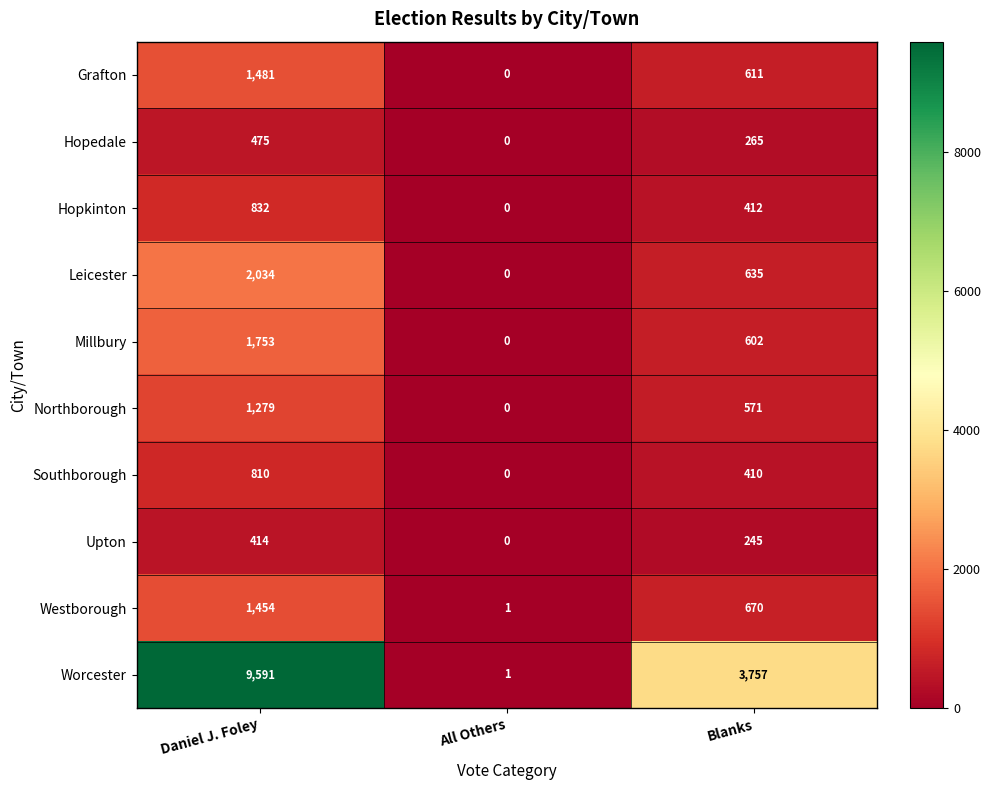

At which category is the sum across all series the highest?

Daniel J. Foley